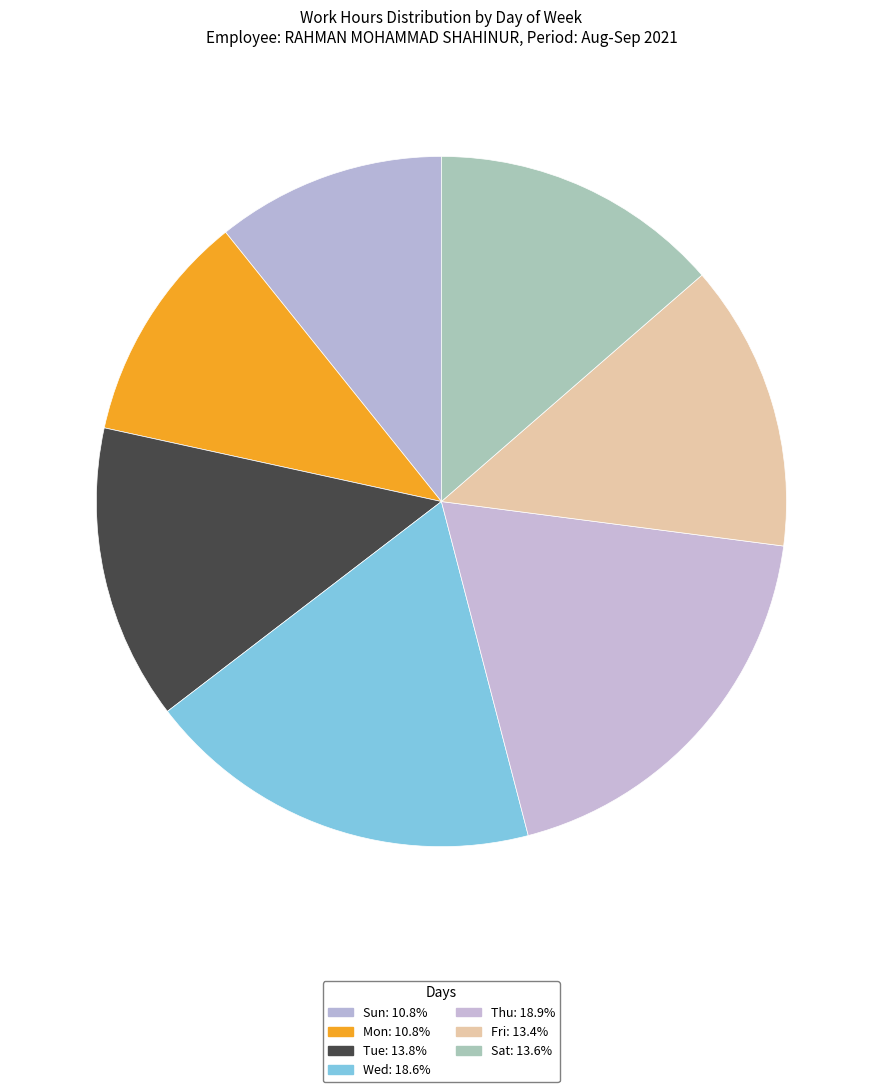

Do Mon and Sun together represent more than half of the pie?

No